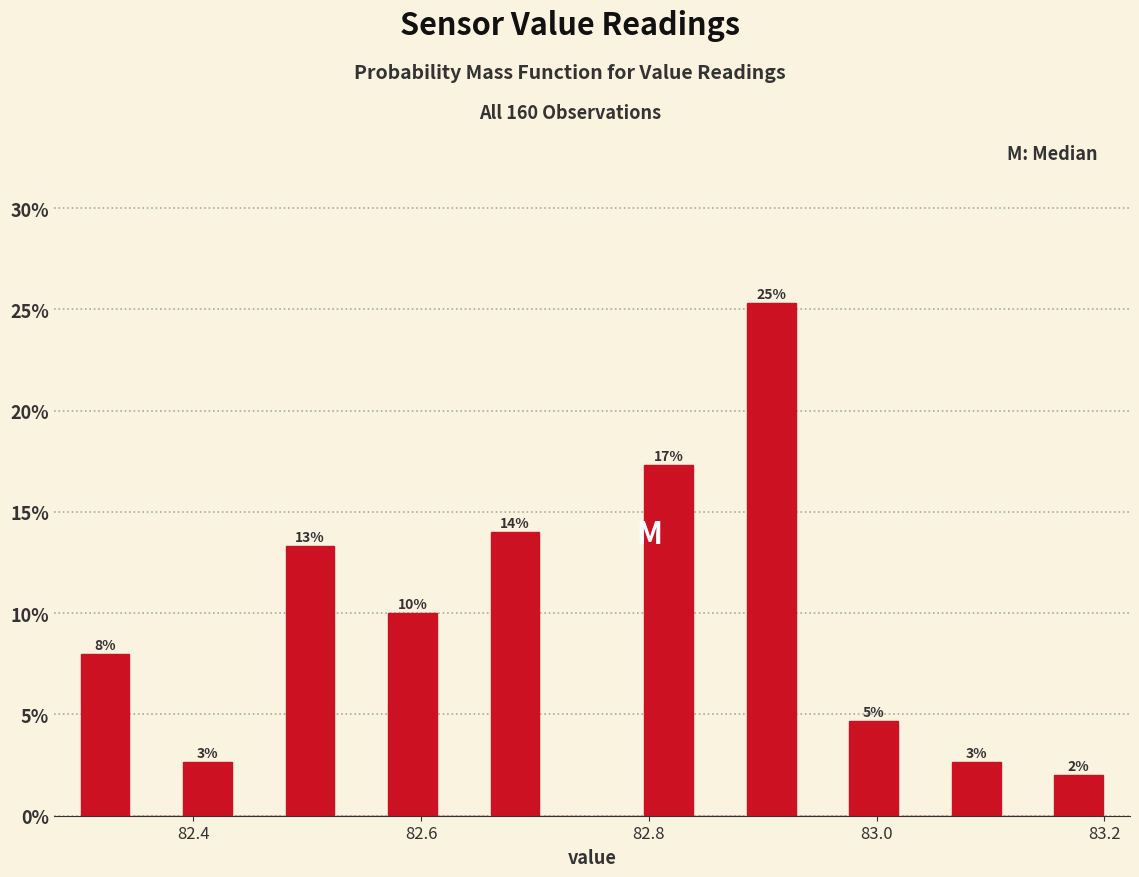

Around what value on the x-axis is the tallest bar? Give the approximate position of its centre, as read against the axis.

82.90